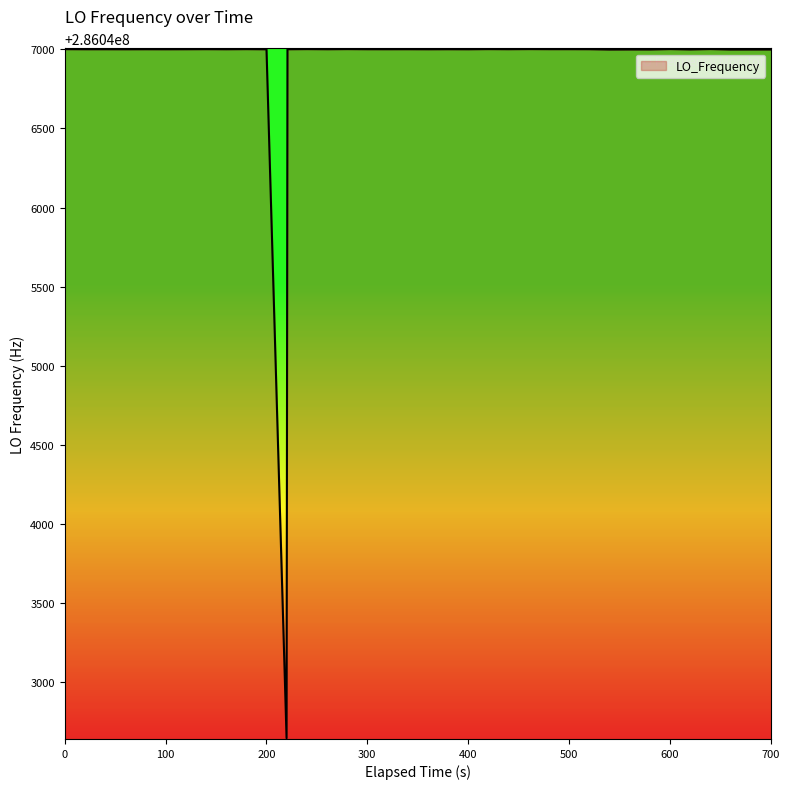

What is the difference between the maximum and minimum values?

4353.1